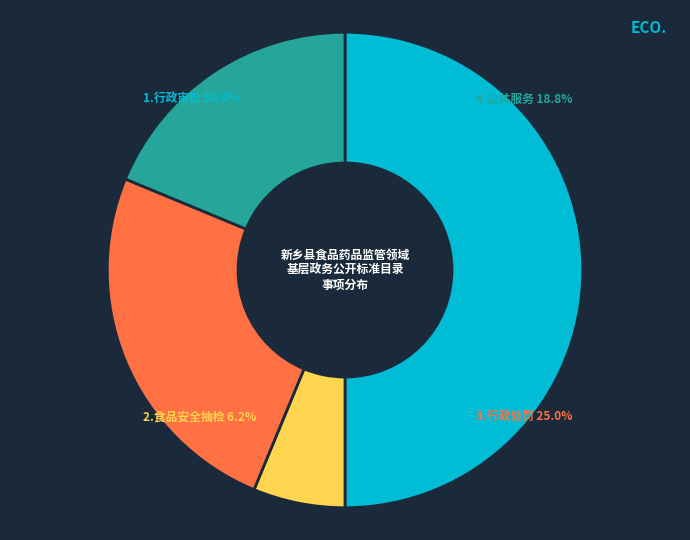

Is it true that 1.行政审批 is 50% of the pie?

True